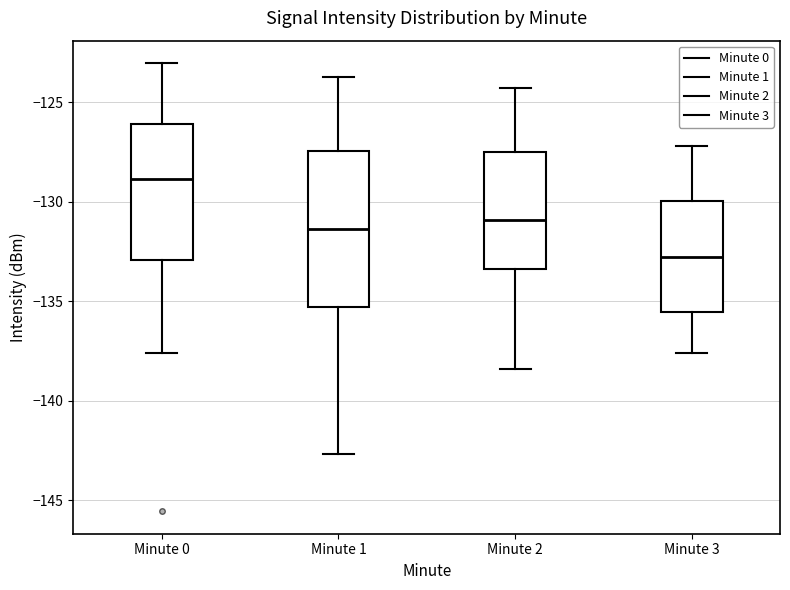

Reading left to right, read every box against the y-axis: the position of its median line, the range the box covers, and the ends of its whiskers. The values are not printed on the chart, so give them approximately, as read against the axis.

Minute 0: median -129.0, box -133.0 to -126.0, whiskers -137.5 to -123.0
Minute 1: median -131.5, box -135.5 to -127.5, whiskers -142.5 to -123.5
Minute 2: median -131.0, box -133.5 to -127.5, whiskers -138.5 to -124.5
Minute 3: median -132.5, box -135.5 to -130.0, whiskers -137.5 to -127.0